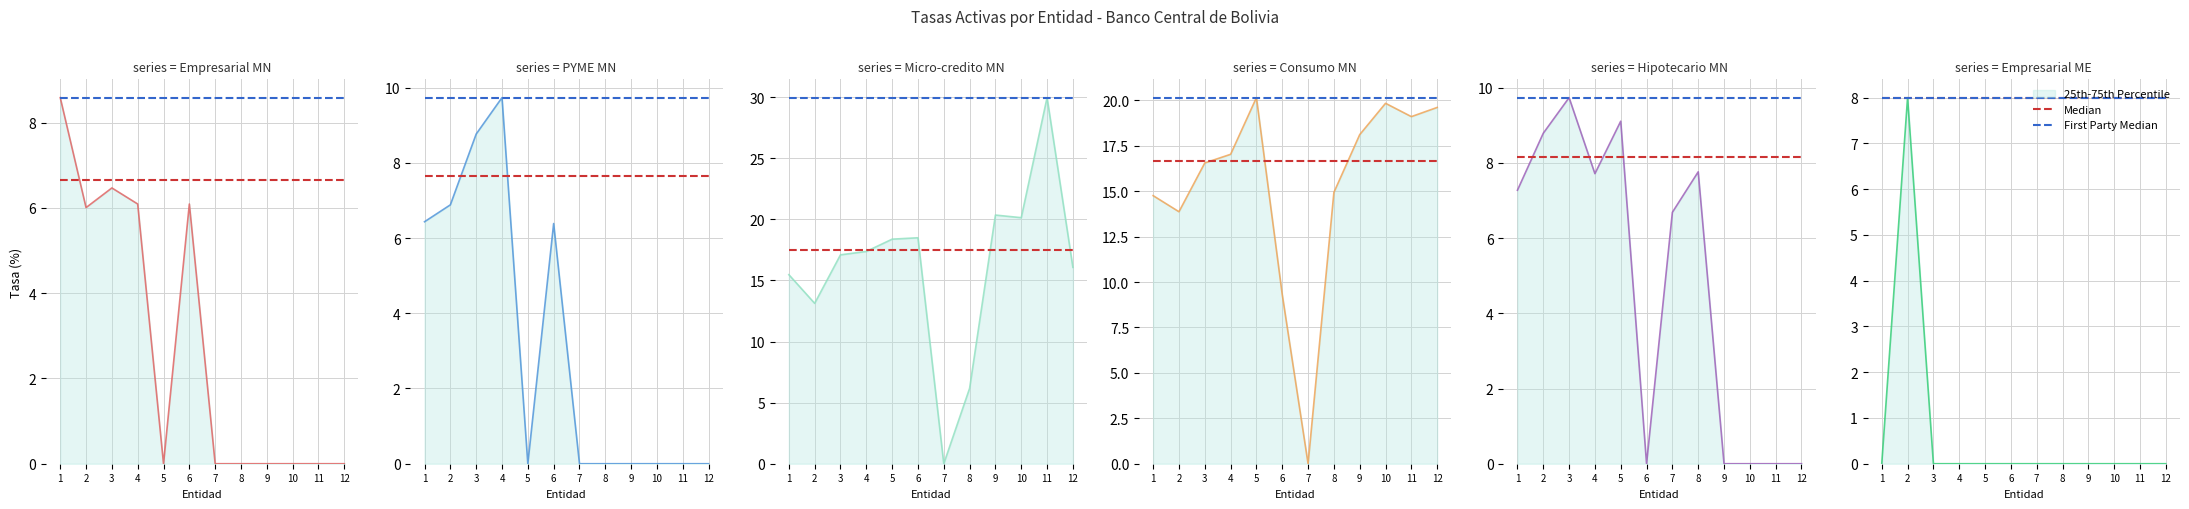

How many positive values does the Hipotecario MN series have?

7